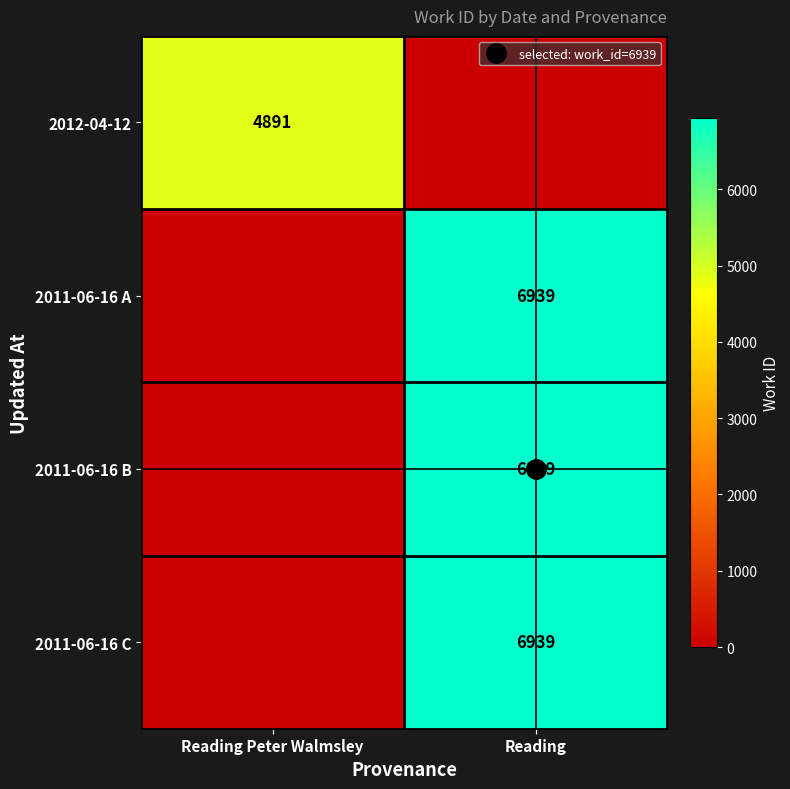

Which series has the largest total across all categories?

2011-06-16 A